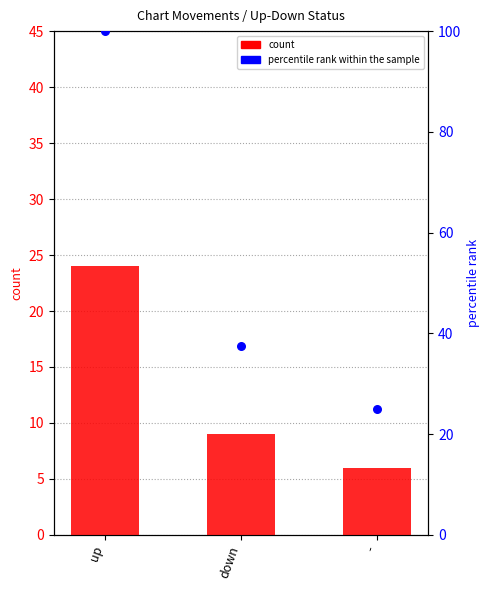

Which series has the largest total across all categories?

percentile rank within the sample